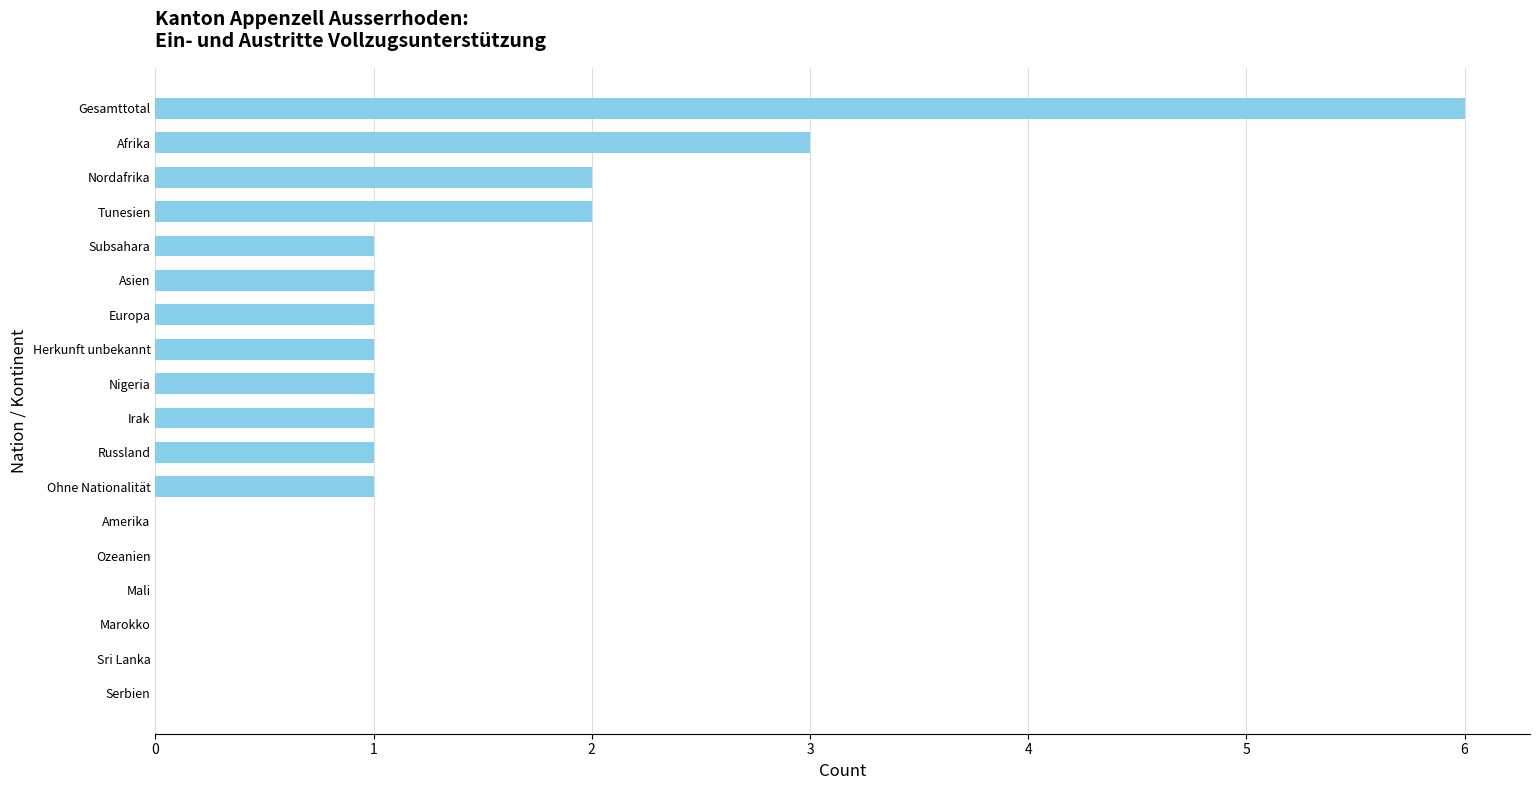

What is the sum of all values?

21